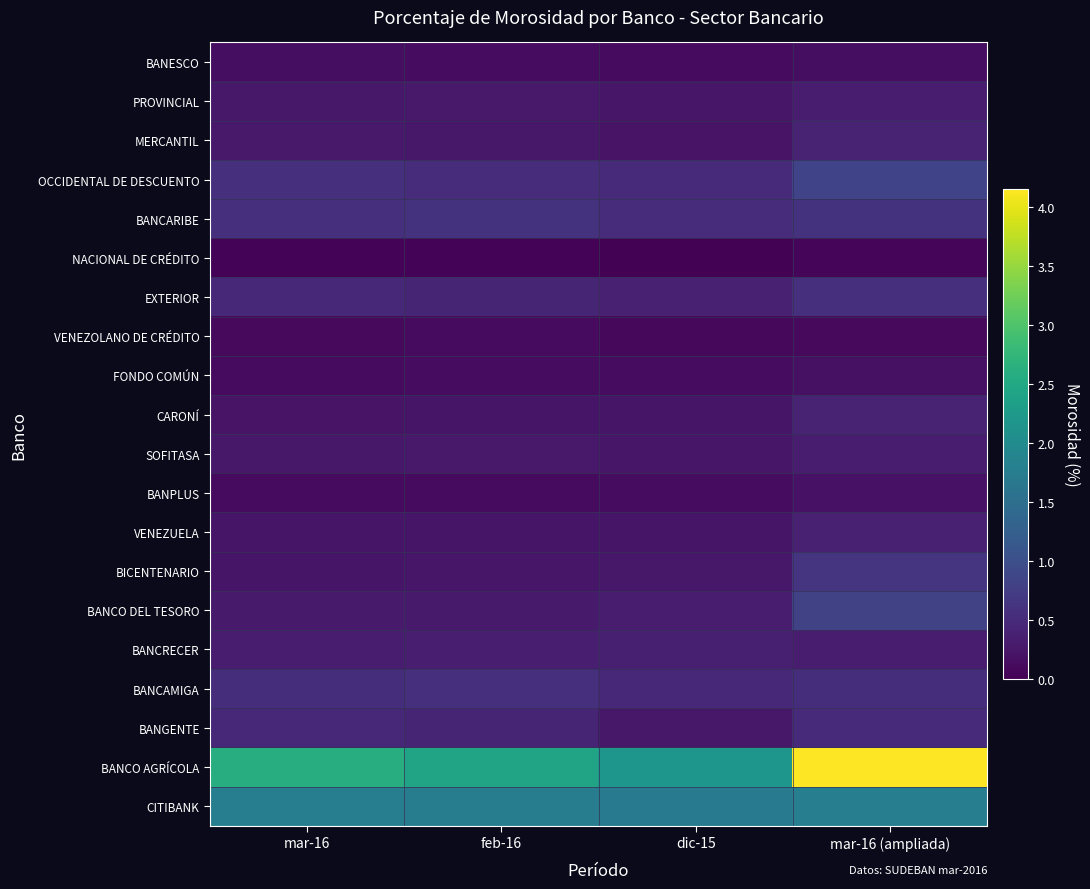

Which series changed the most between mar-16 and feb-16?

BANCO AGRÍCOLA